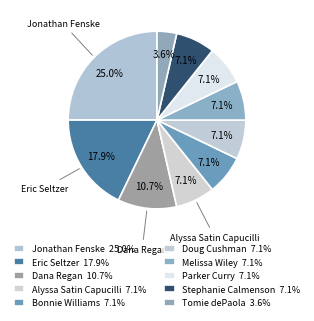

True or false: Jonathan Fenske accounts for 17% of the total.

False